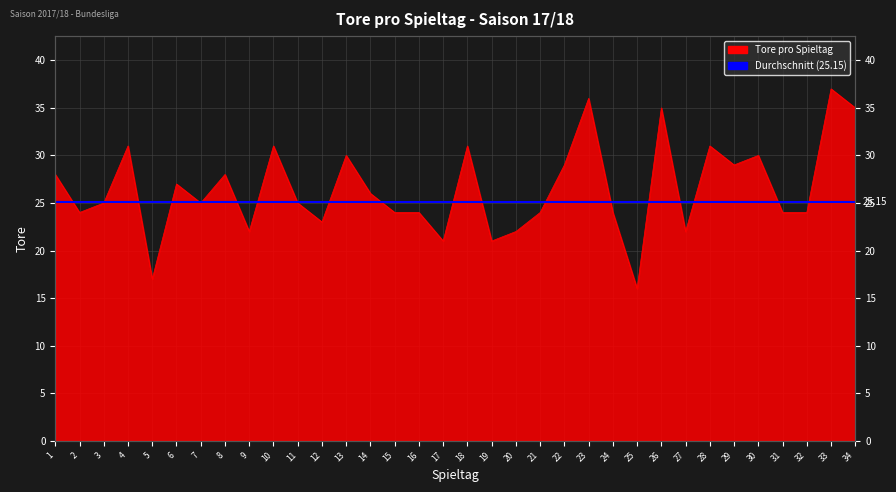

At which category does the data reach its first local valley?

2